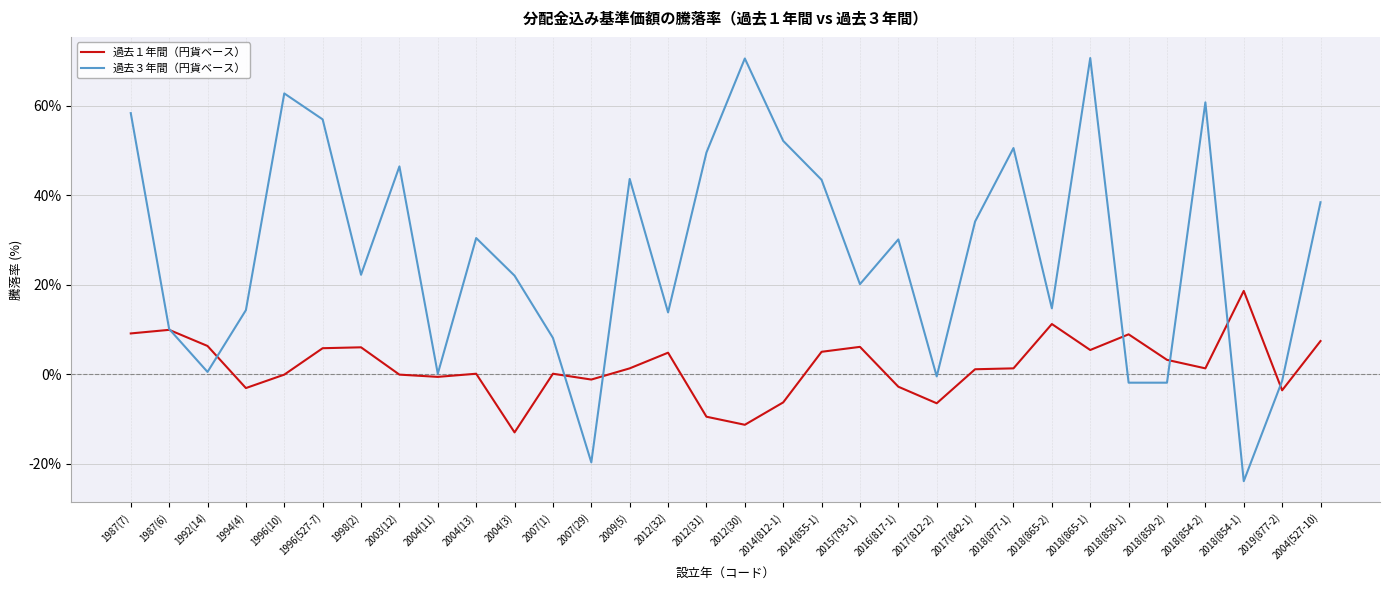

List the series in order of their peak value, lowest first.

過去１年間（円貨ベース）, 過去３年間（円貨ベース）